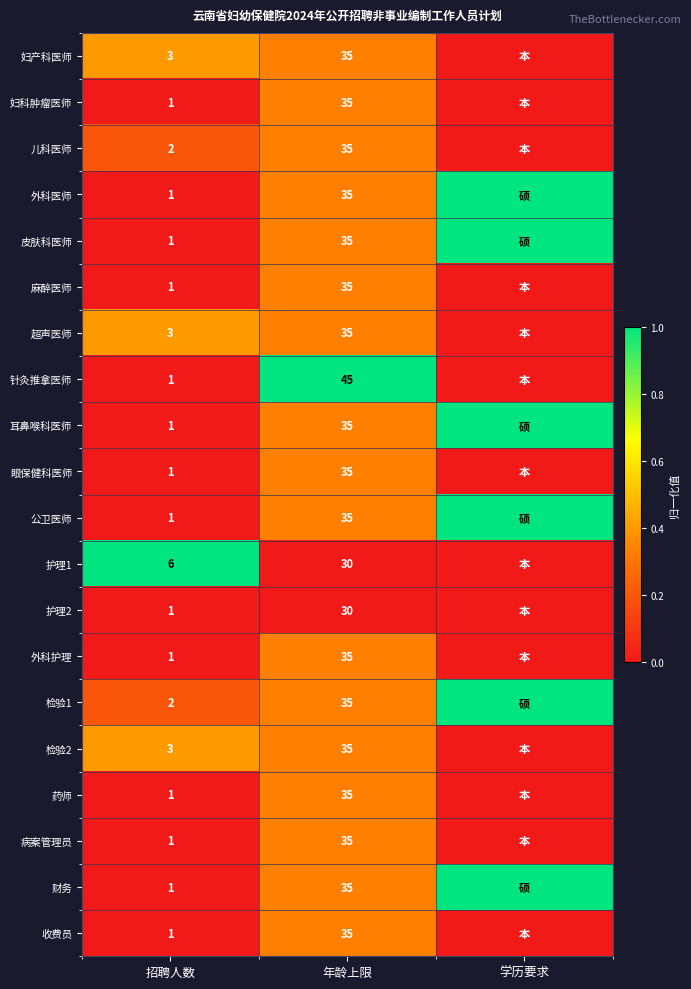

The 病案管理员 series shows 2 at 招聘人数. True or false?

False